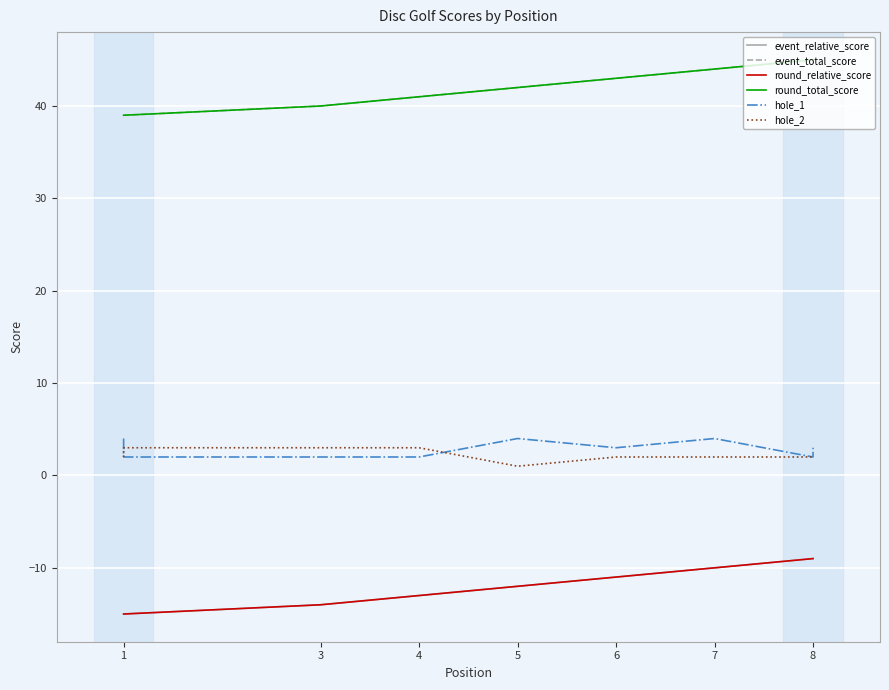

At 8, list the series in order from largest to smallest.

event_total_score, round_total_score, hole_1, hole_2, event_relative_score, round_relative_score